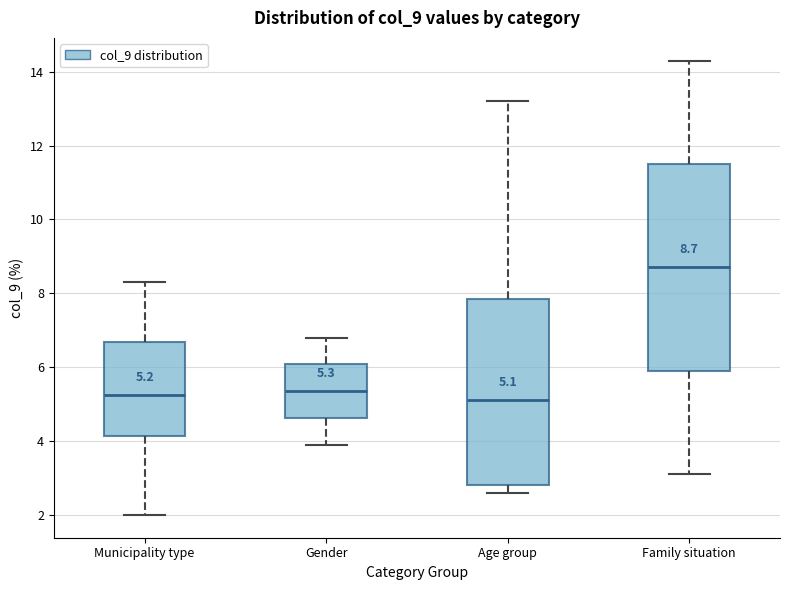

Which box is the tallest, from its lower edge to its upper edge?

Family situation